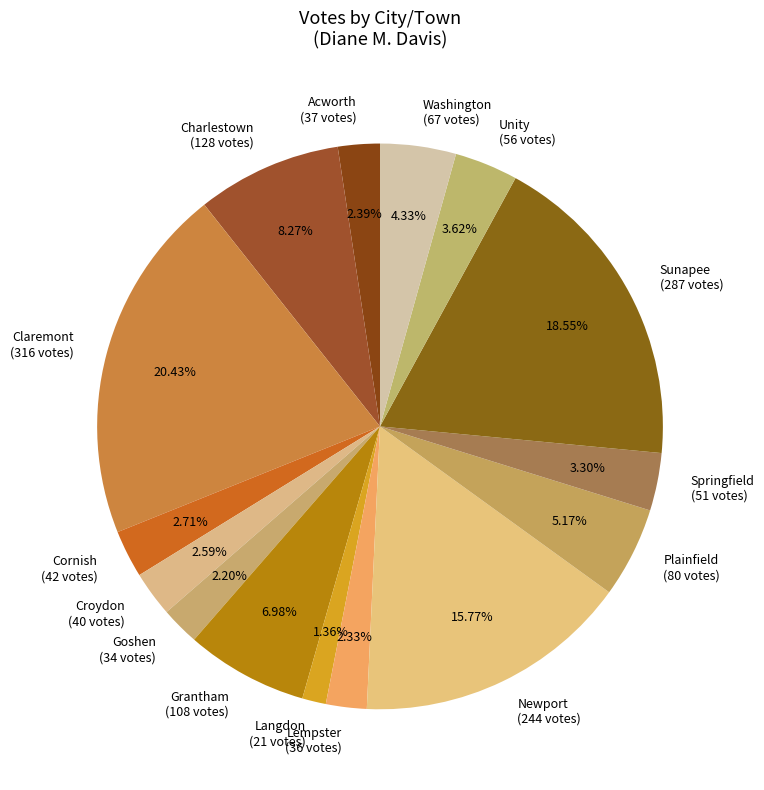

How many slices are in this pie chart?

15